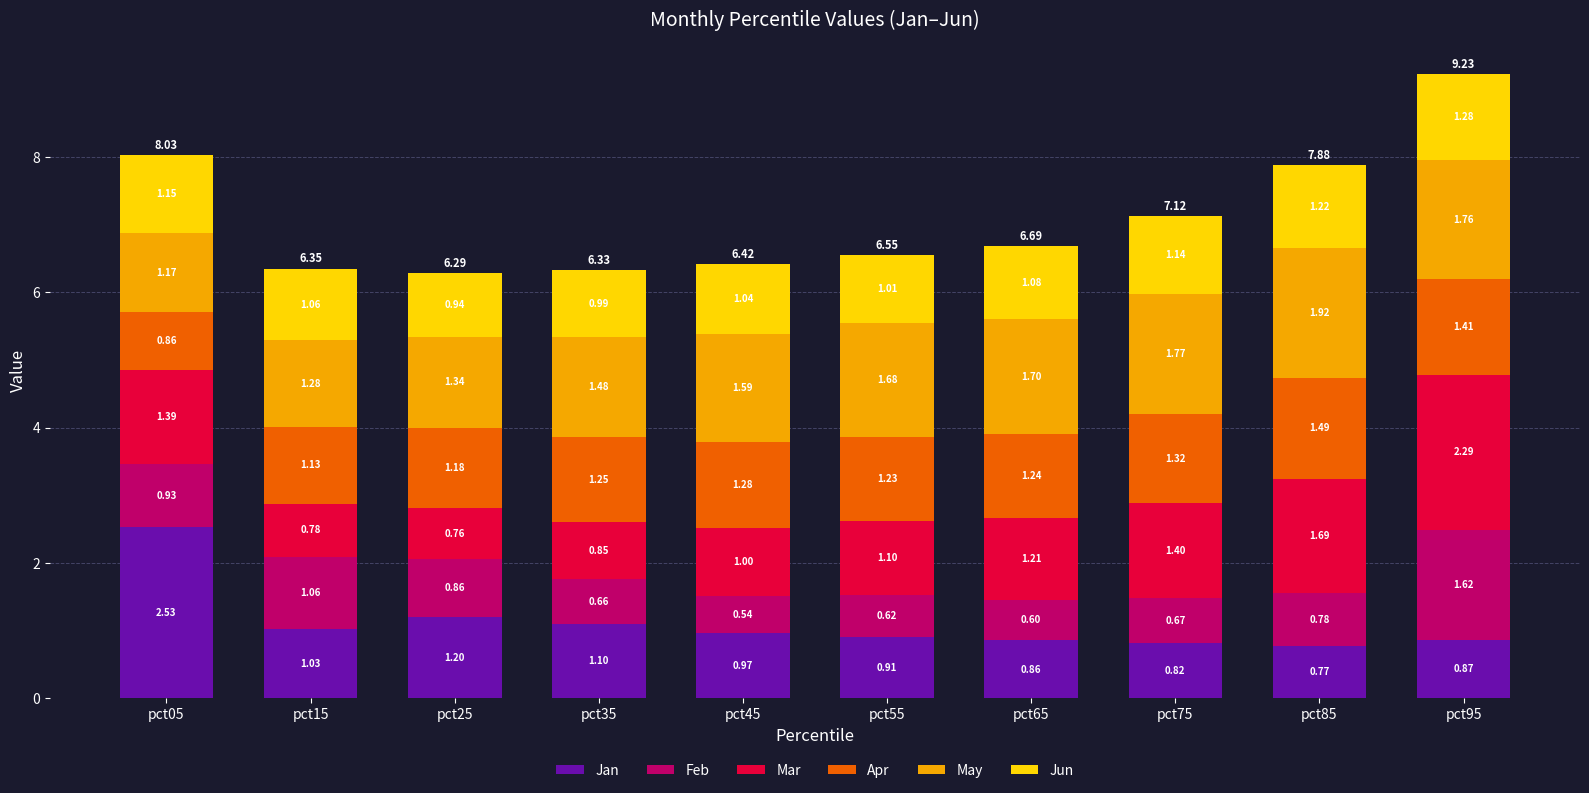

What is the sum of the Jan values at pct25 and pct35?

2.3